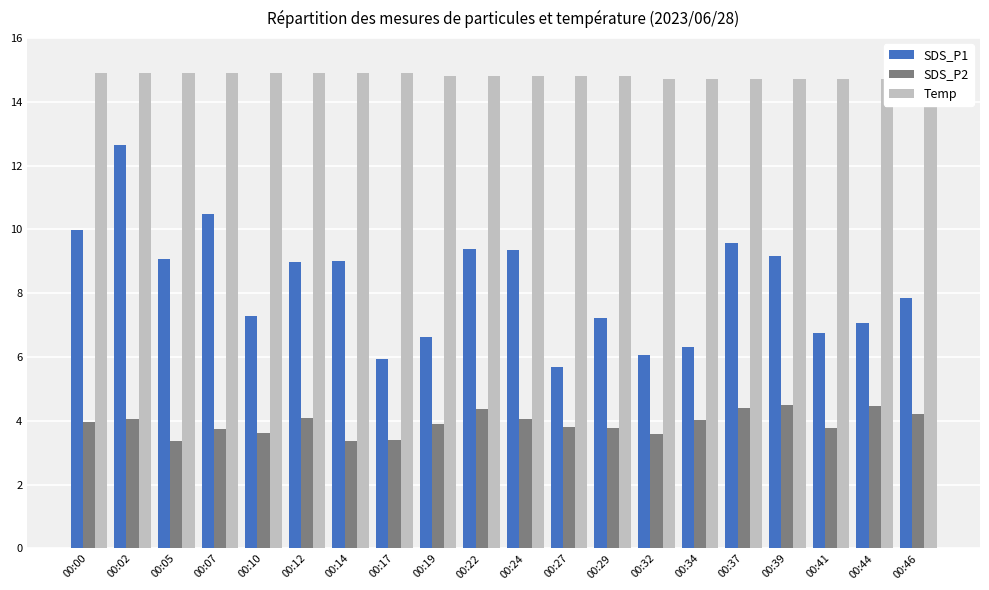

Which series has the widest spread of values?

SDS_P1